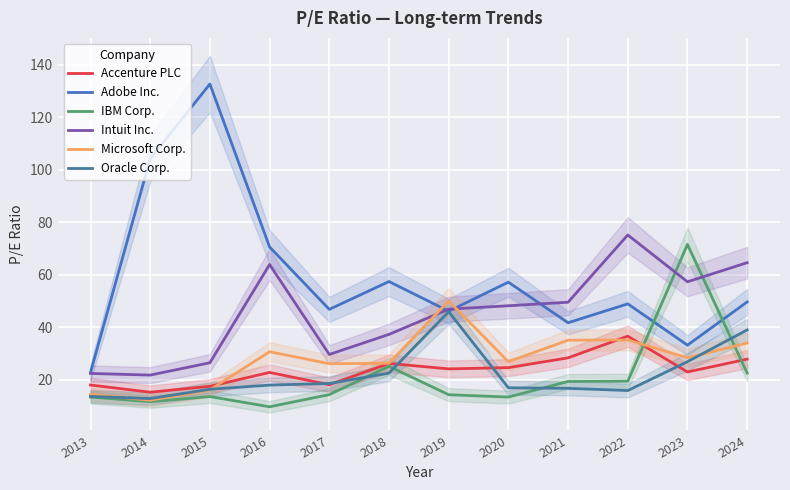

True or false: Accenture PLC and Intuit Inc. cross at least once.

False